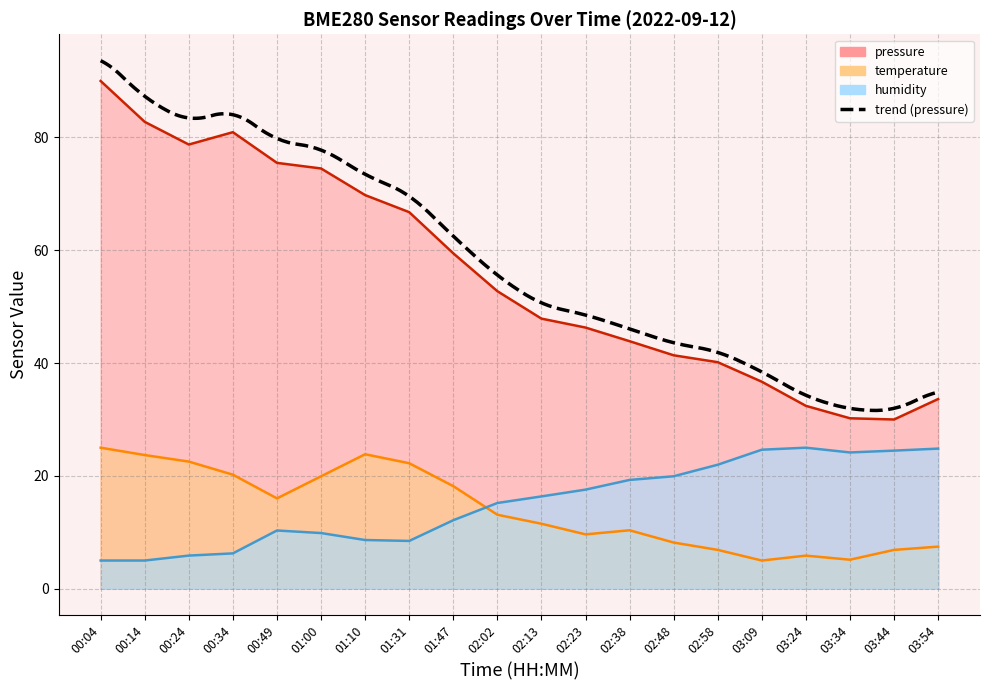

What is the label of the 12th point from the left?

02:23